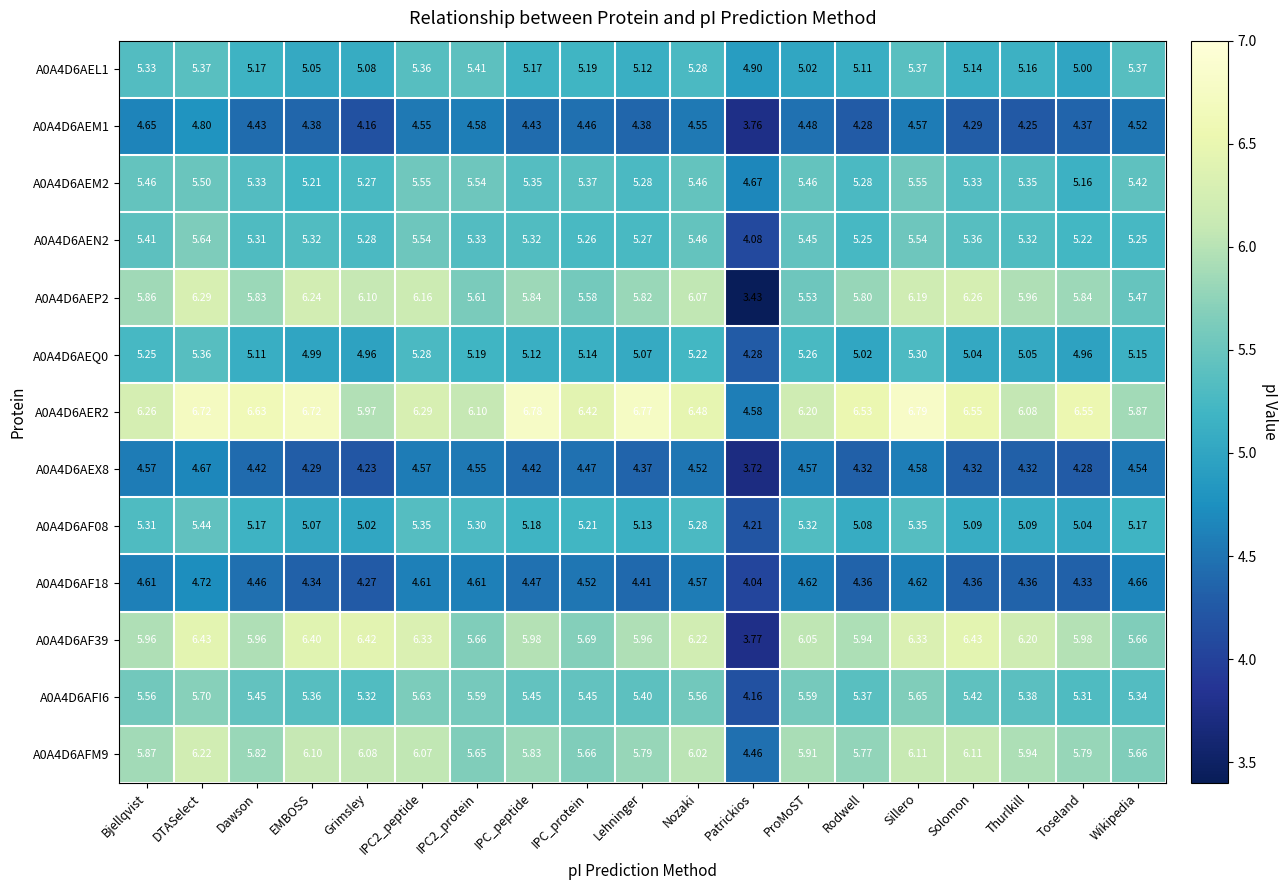

At which label is A0A4D6AEL1 closest to 5?

Toseland